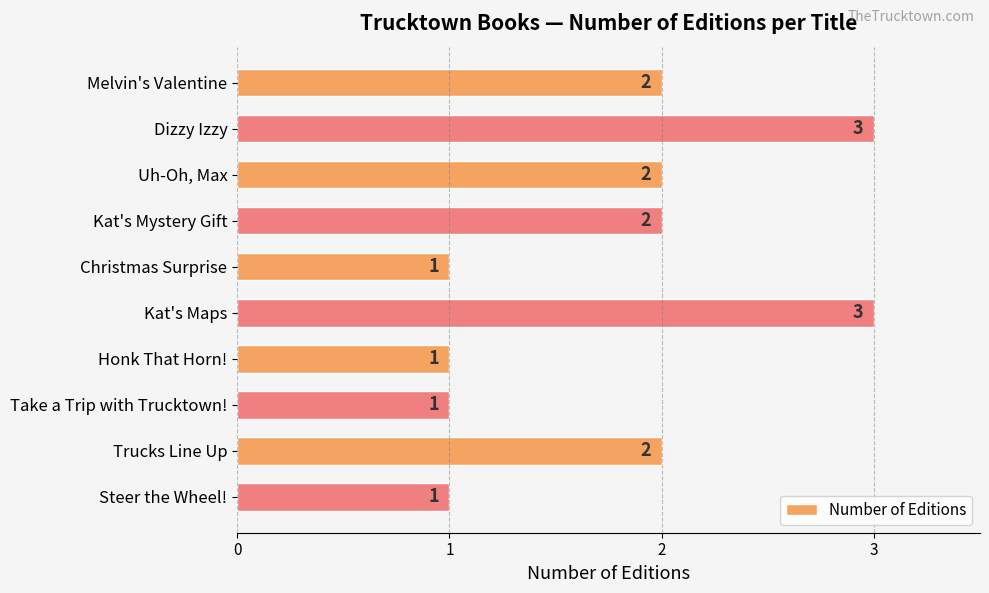

How many data points does each series have?

10